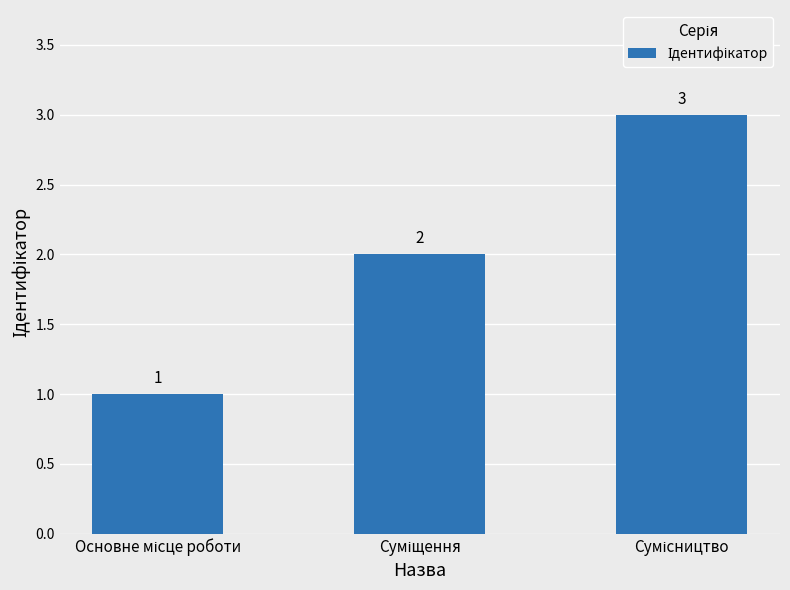

How many values are between 1 and 3?

3